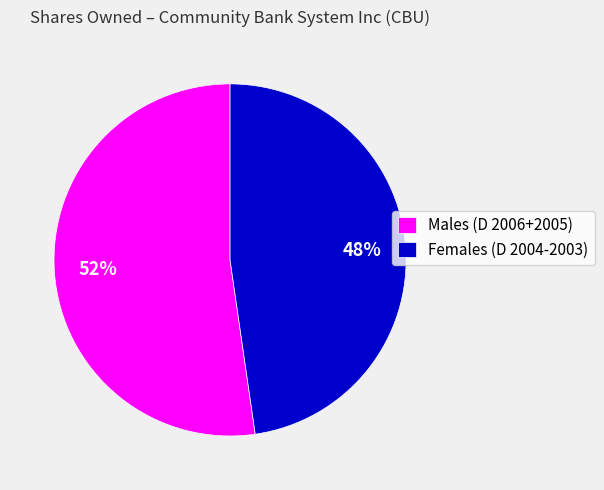

Is there a majority slice in this chart?

Yes